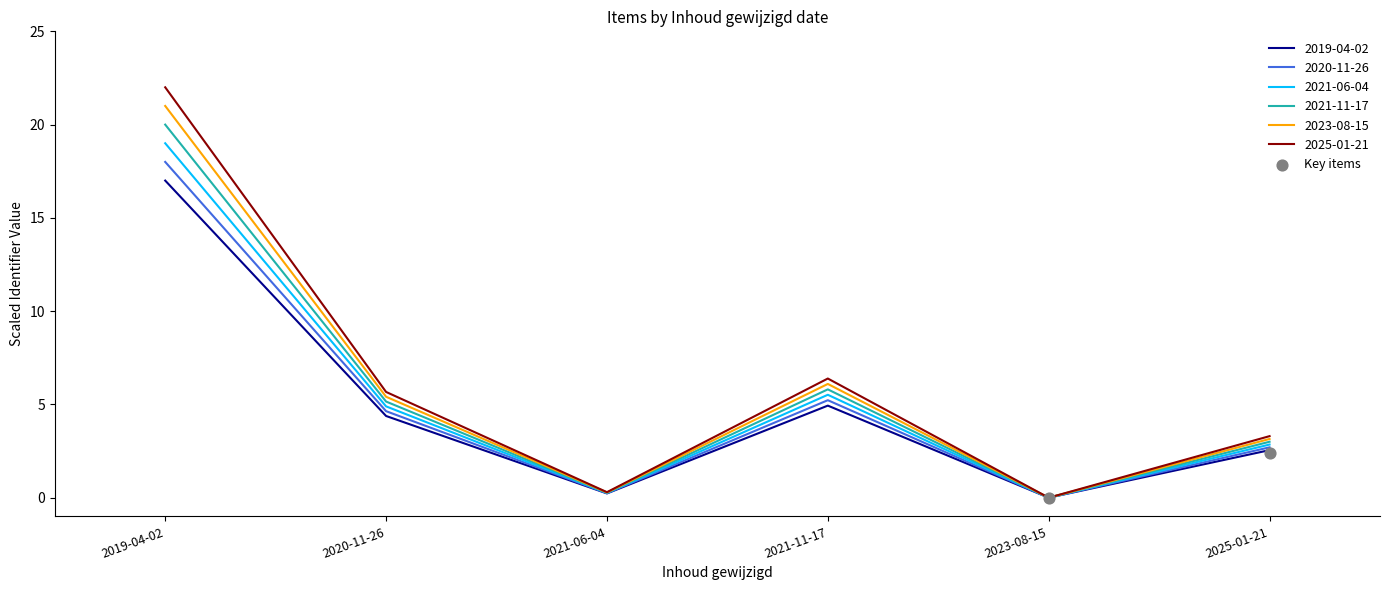

The 2021-11-17 series shows 10.1 at 2019-04-02. True or false?

False